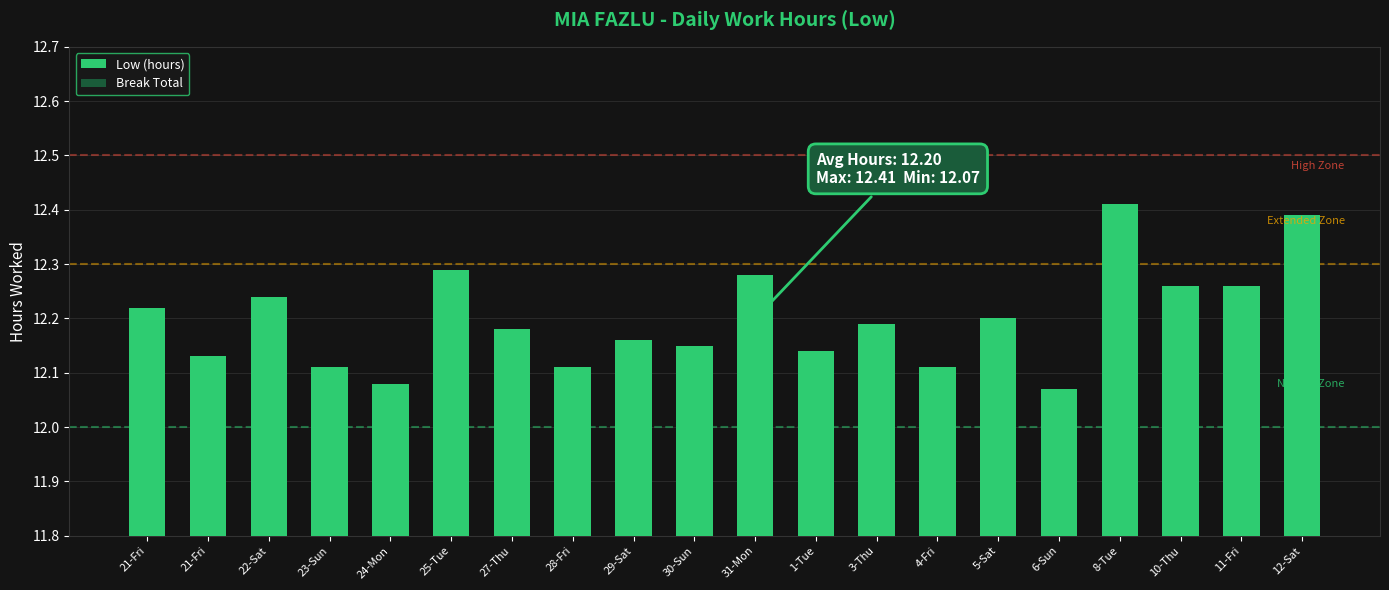

How many bars are there in total?

20